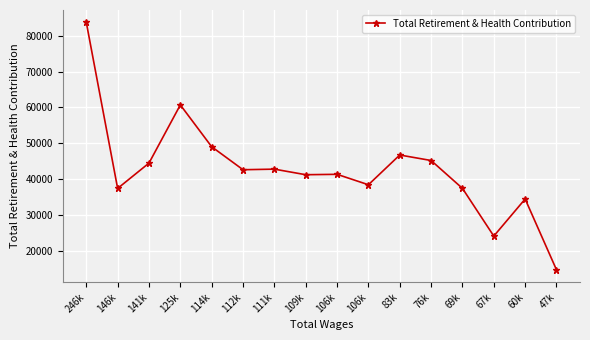

Where is the data nearest to the value 49242?

114k